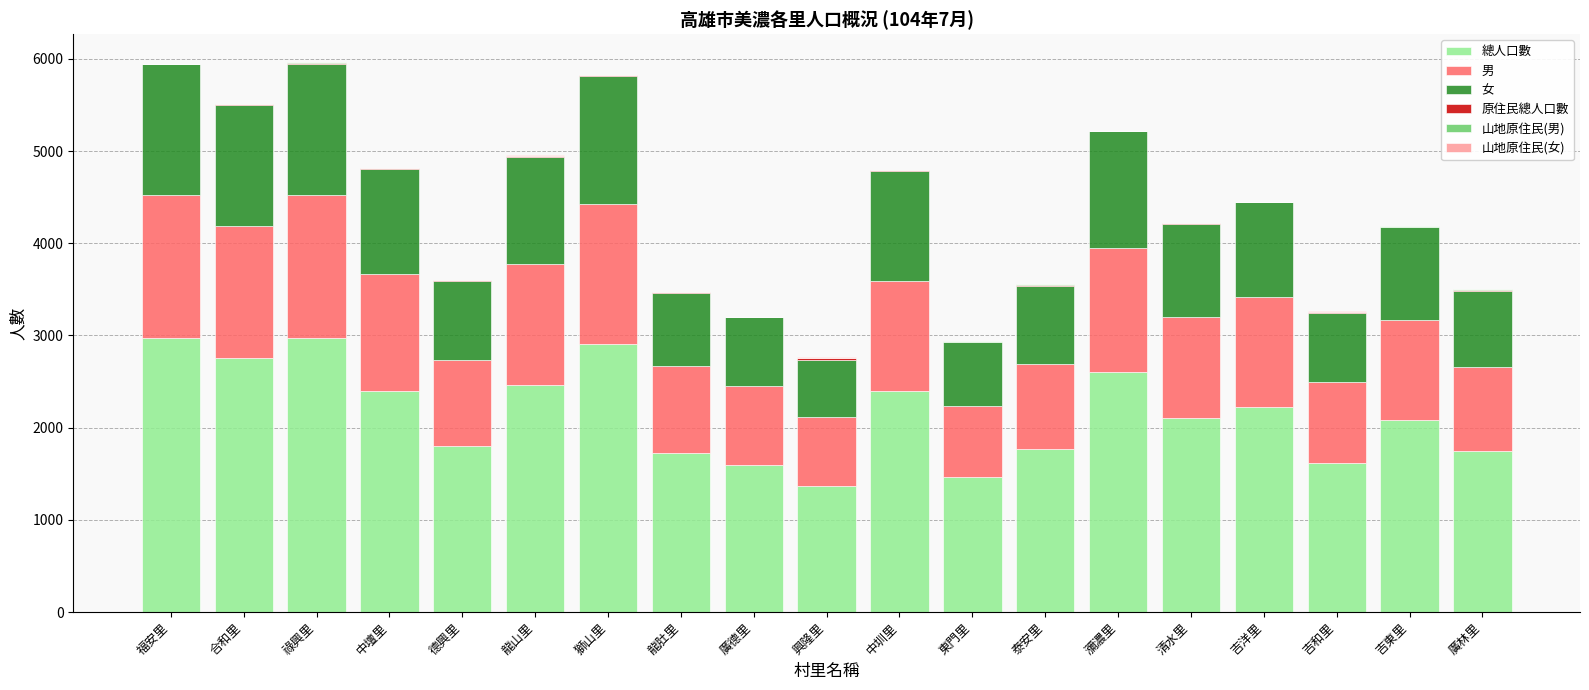

What is the maximum value for 總人口數?

2974